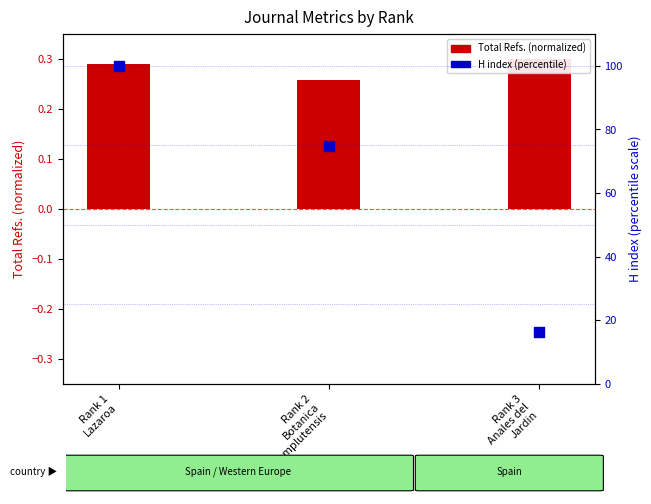

What are all the series names shown in the legend?

Total Refs. (normalized), H index (percentile)